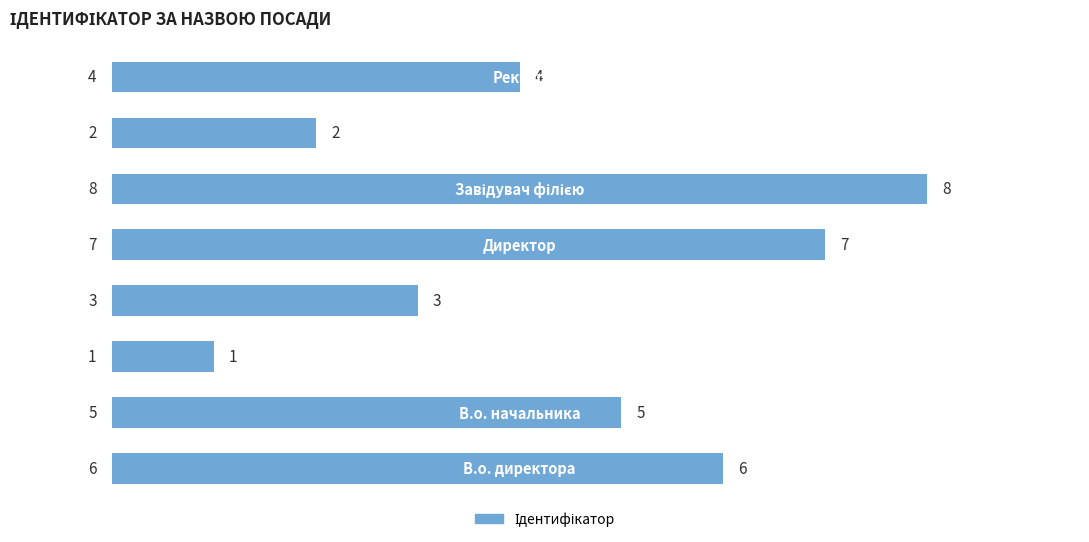

What is the difference between the maximum and minimum values?

7